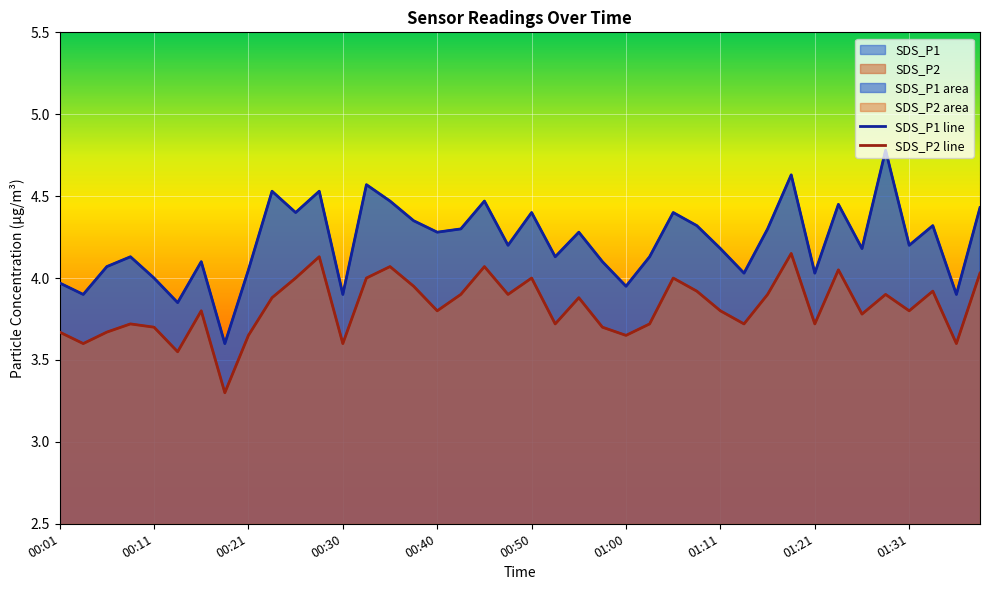

What is the sum of the SDS_P2 values at 00:06 and 00:16?

7.5